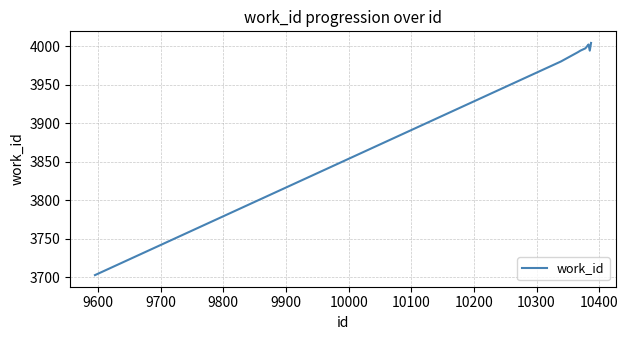

What is the smallest value displayed?

3703